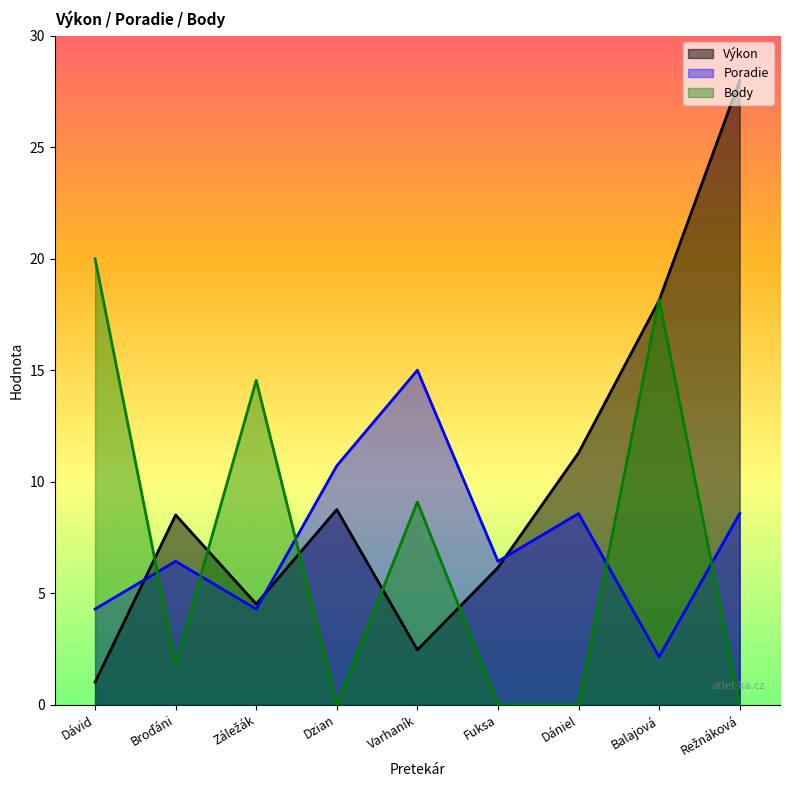

True or false: Výkon has more than 0 interior local peaks.

True